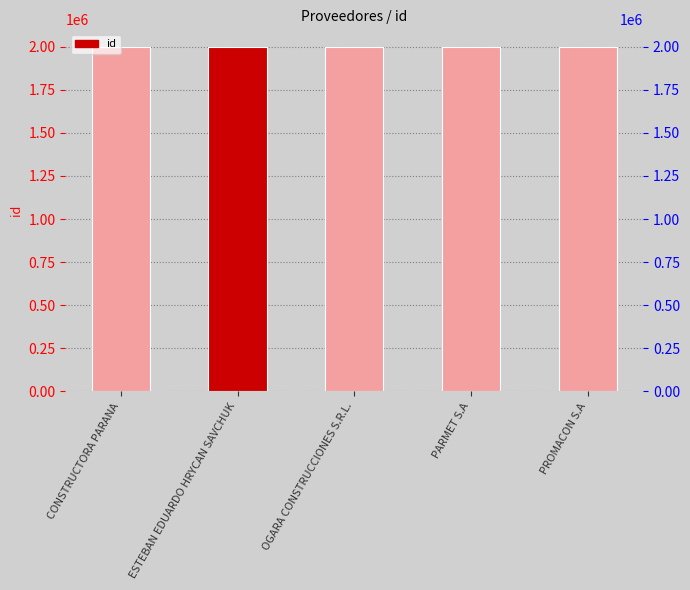

What is the sum of the values at CONSTRUCTORA PARANA and ESTEBAN EDUARDO HRYCAN SAVCHUK?

4000151